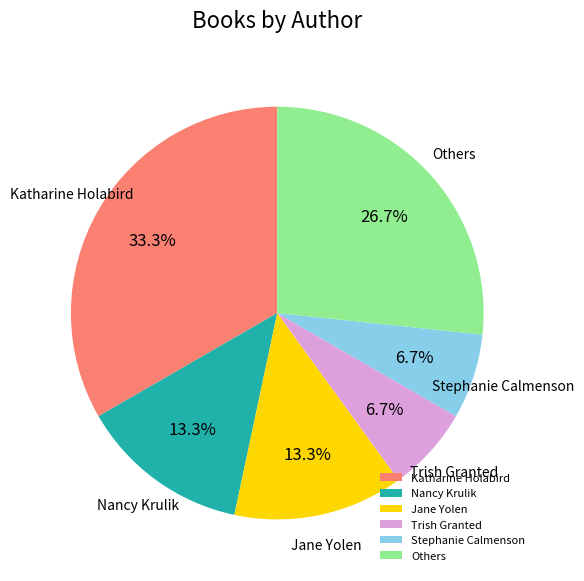

Does Jane Yolen represent more than half of the total?

No